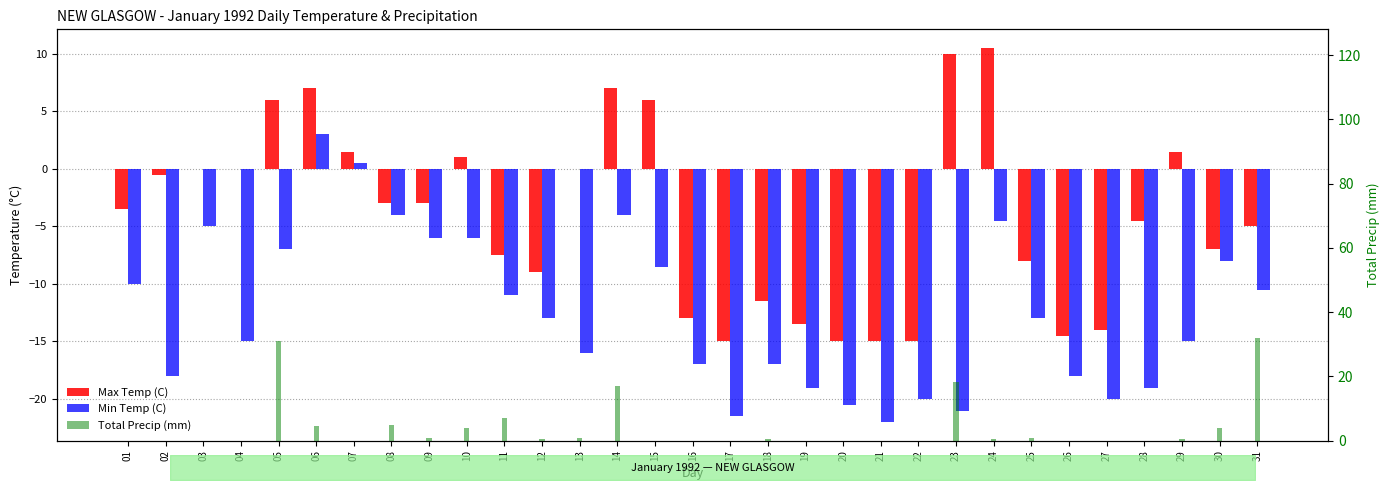

The value of Max Temp (C) at 17 is -8.3. True or false?

False